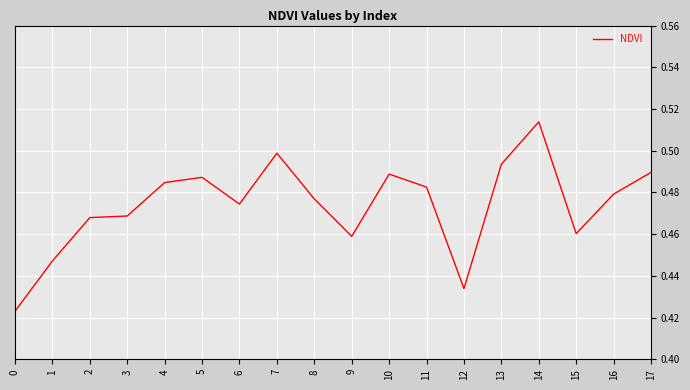

Does the chart have visible grid lines?

Yes